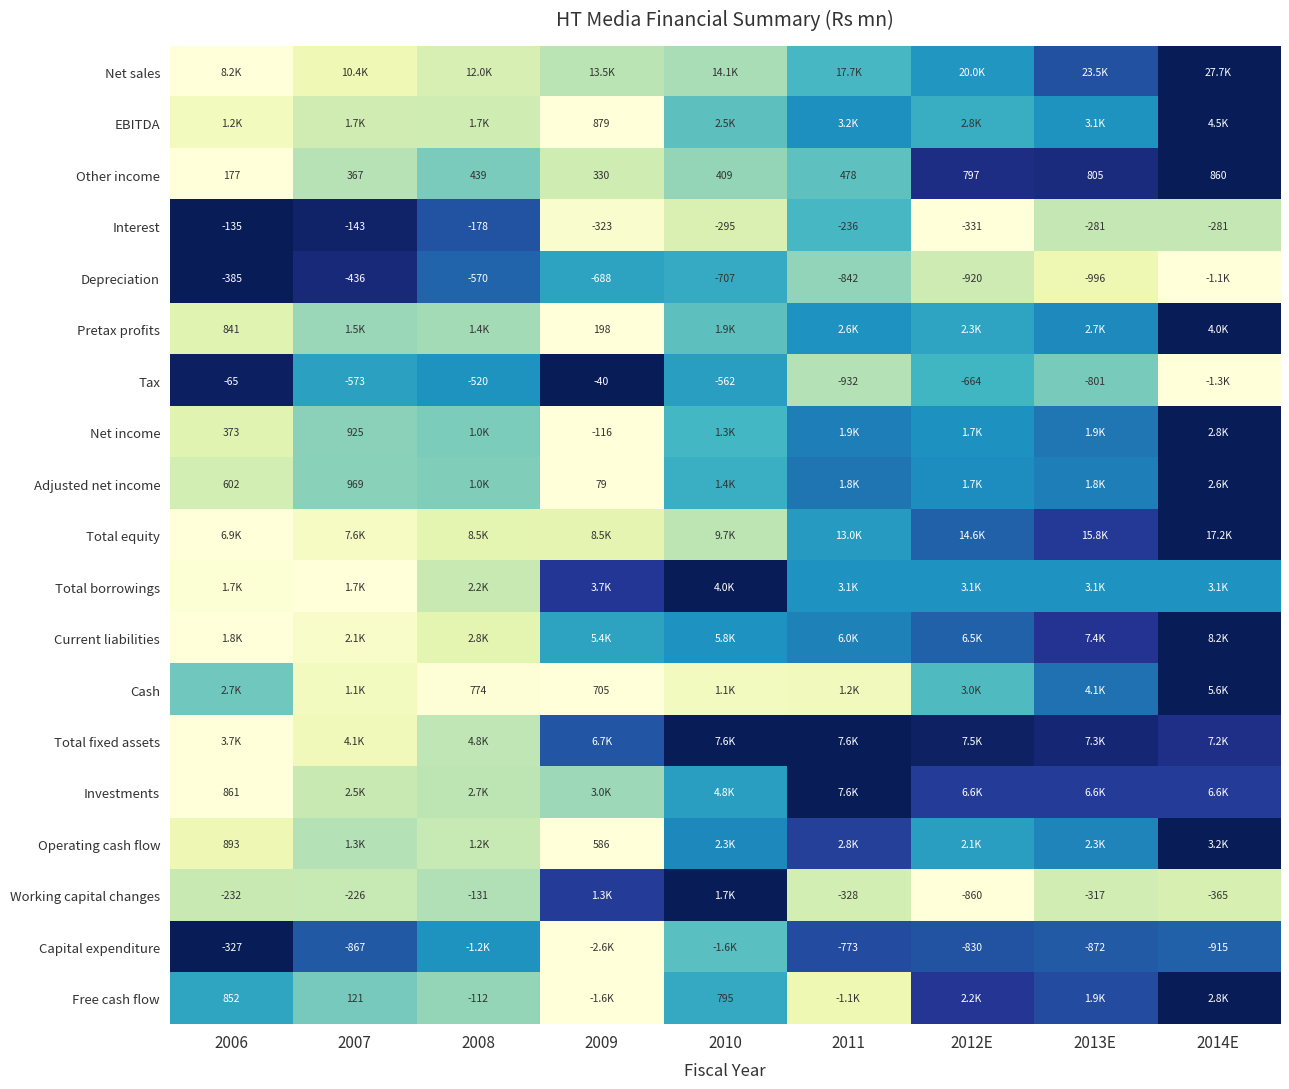

Is the value of Working capital changes at 2012E greater than the value of Net income at 2007?

No